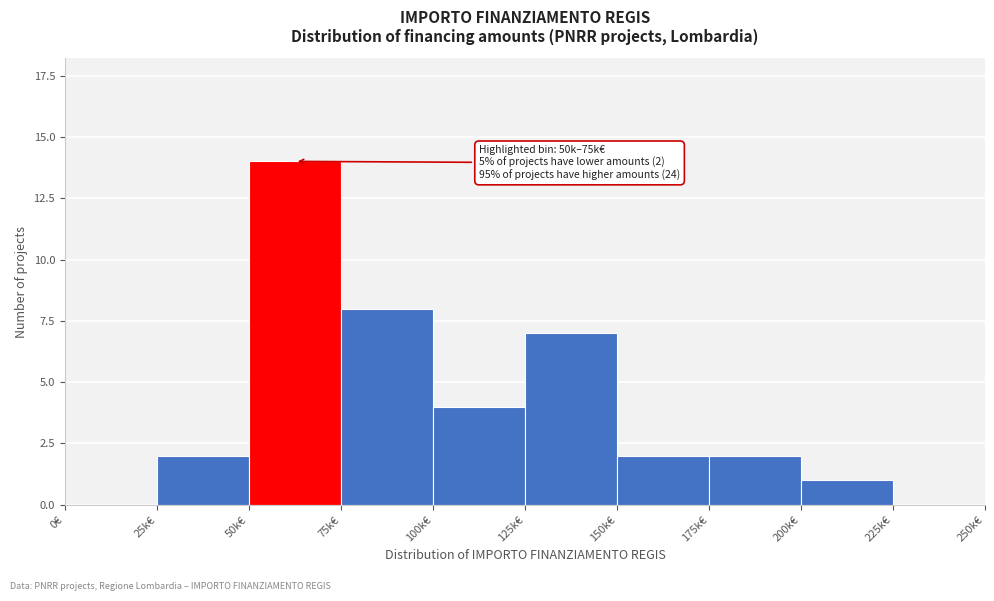

Reading left to right, transcribe all the data shown in this chart.

0€=0	25k€=2	50k€=14	75k€=8	100k€=4	125k€=7	150k€=2	175k€=2	200k€=1	225k€=0